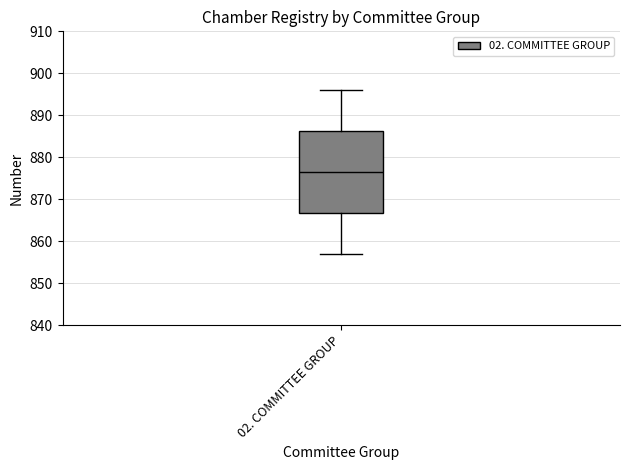

Where does the median line of the box for 02. COMMITTEE GROUP sit on the y-axis? The values are not printed on the chart, so give them approximately, as read against the axis.

877